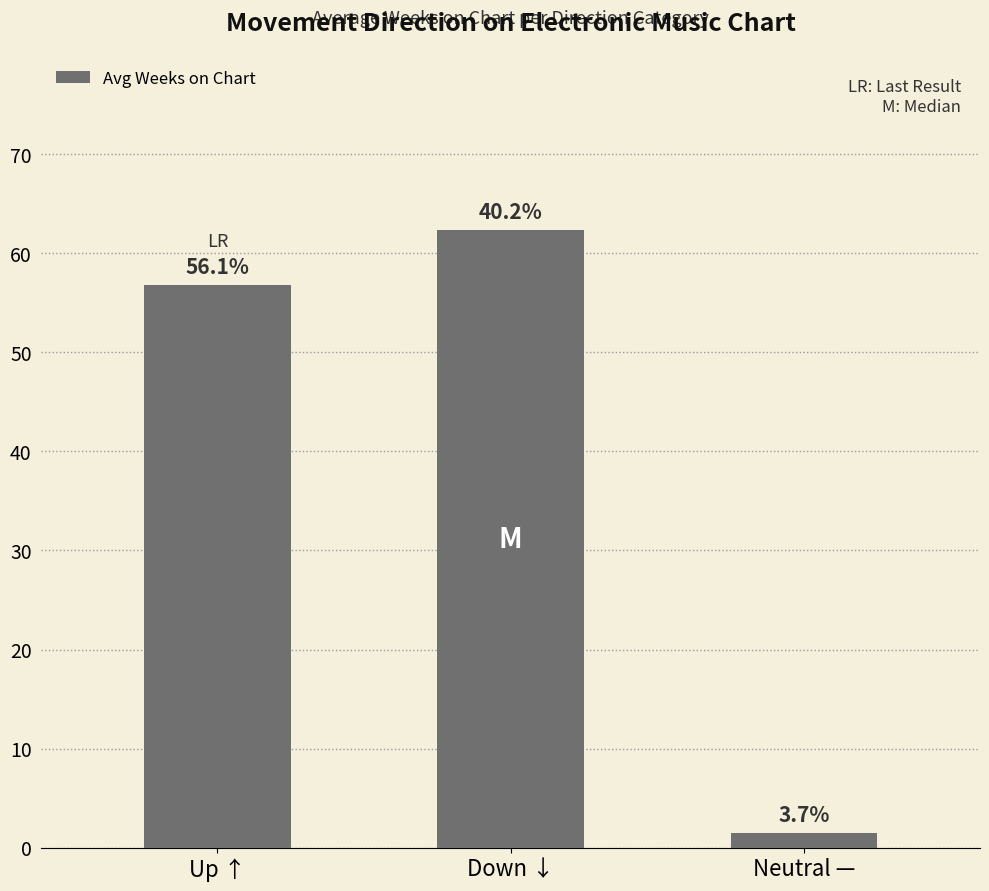

Are the bars horizontal?

No